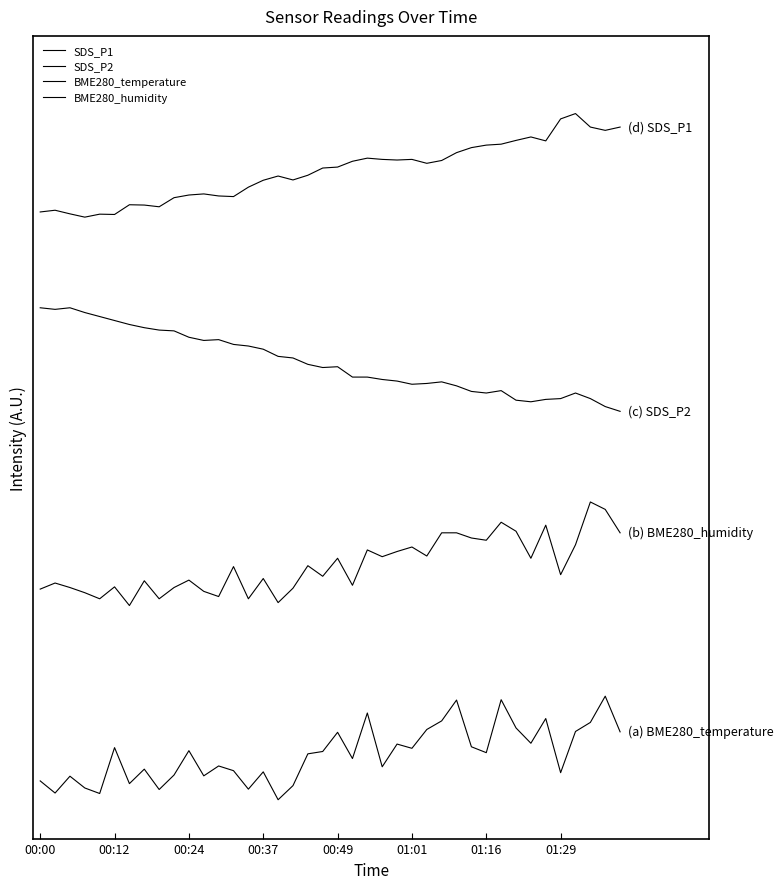

What are all the series names shown in the legend?

SDS_P1, SDS_P2, BME280_temperature, BME280_humidity